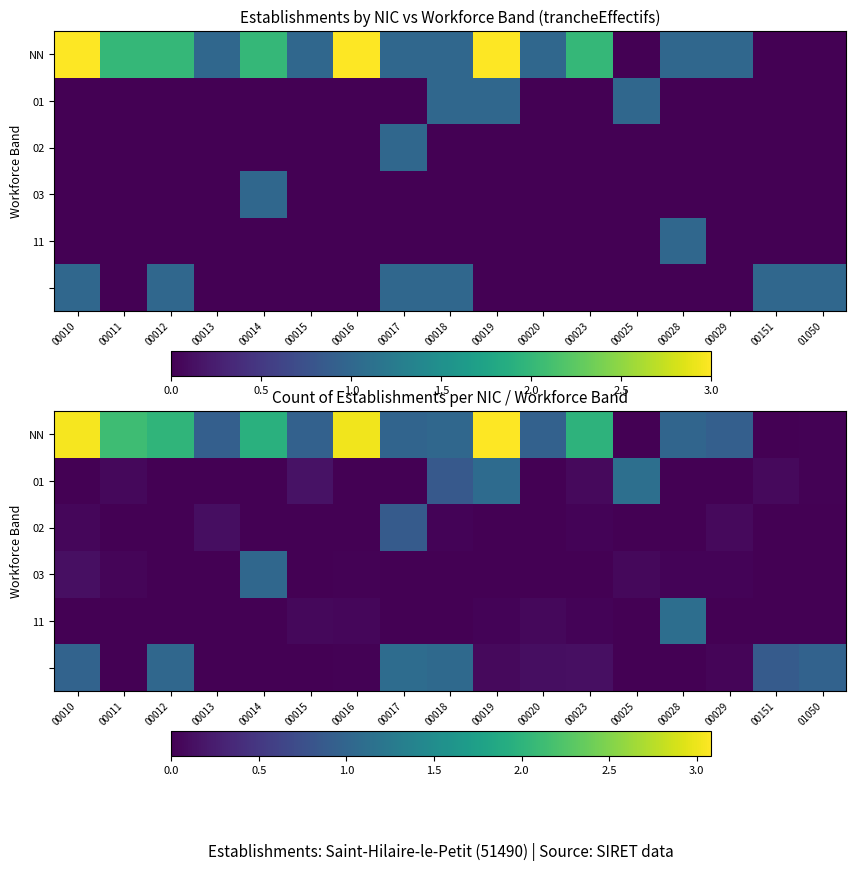

At which category is the sum across all series the highest?

00019